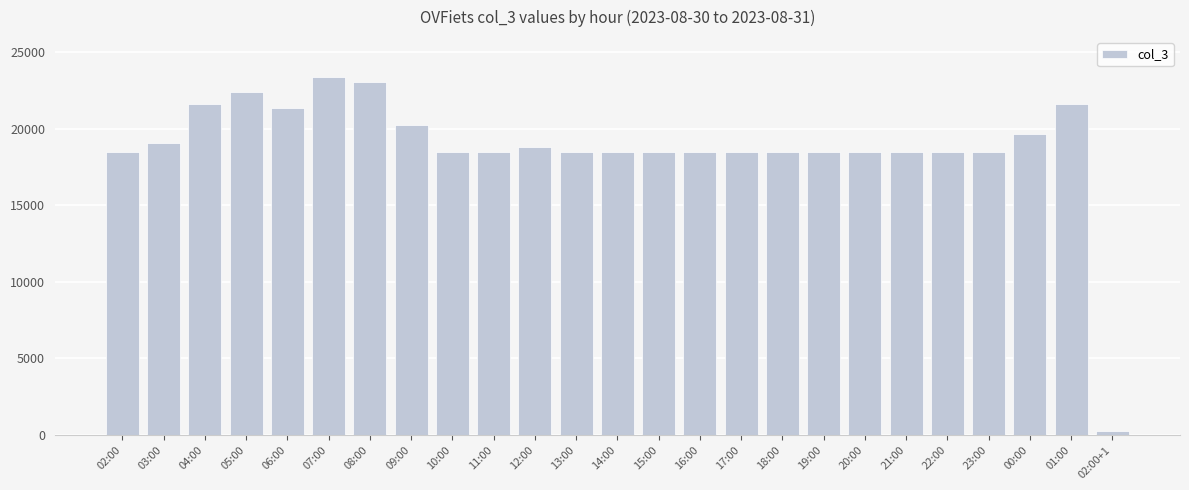

The value at 17:00 is 18525. True or false?

True